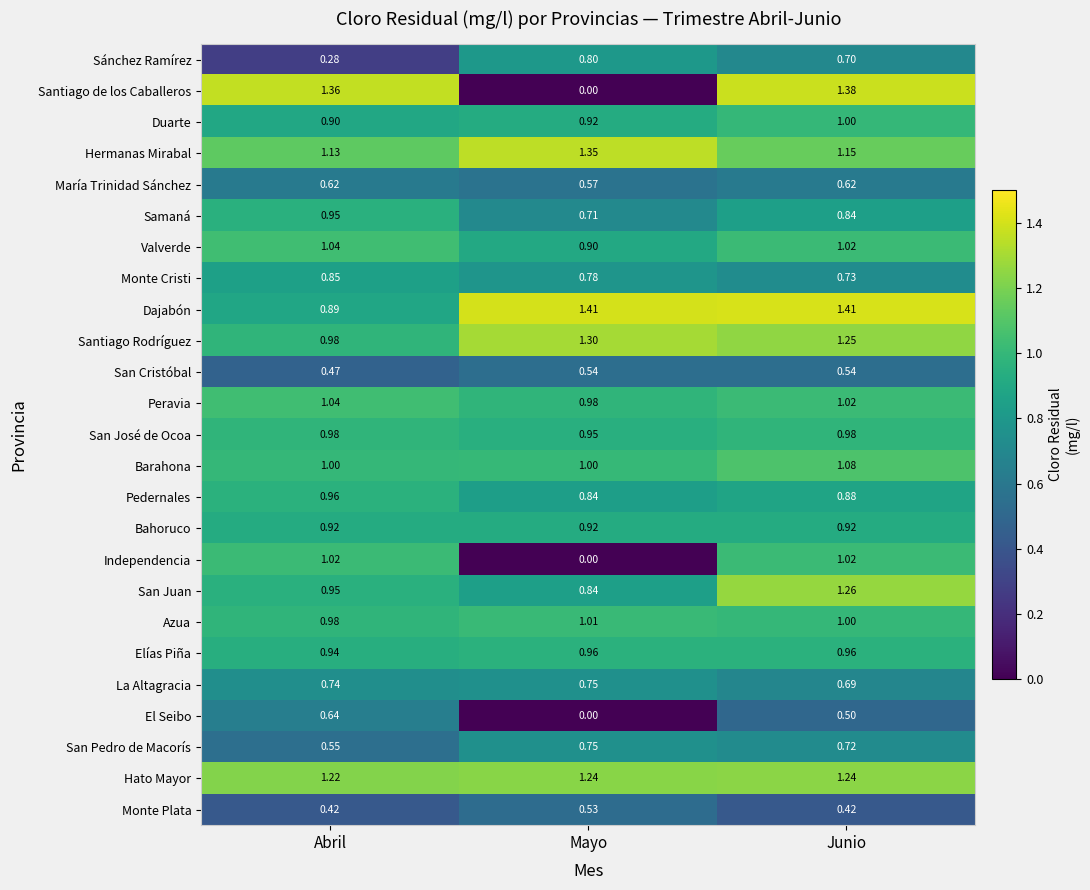

Which series has the largest total across all categories?

Dajabón